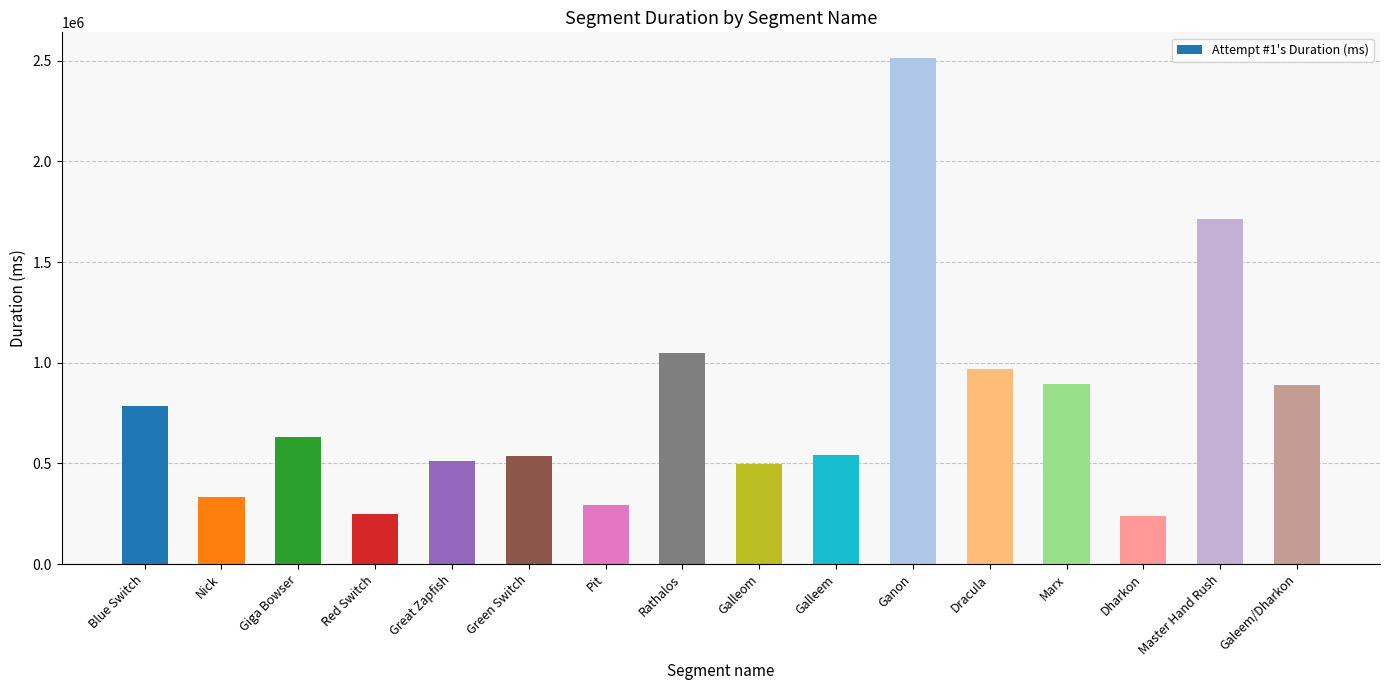

What is the label of the 1st bar from the right?

Galeem/Dharkon